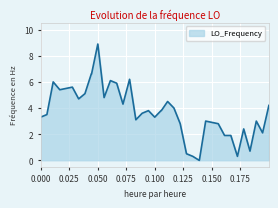

What is the maximum value shown in the chart?

8.9